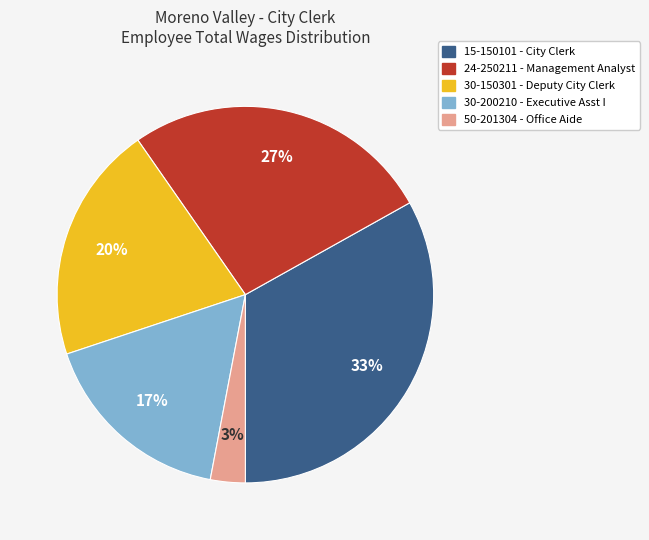

How many slices are in this pie chart?

5